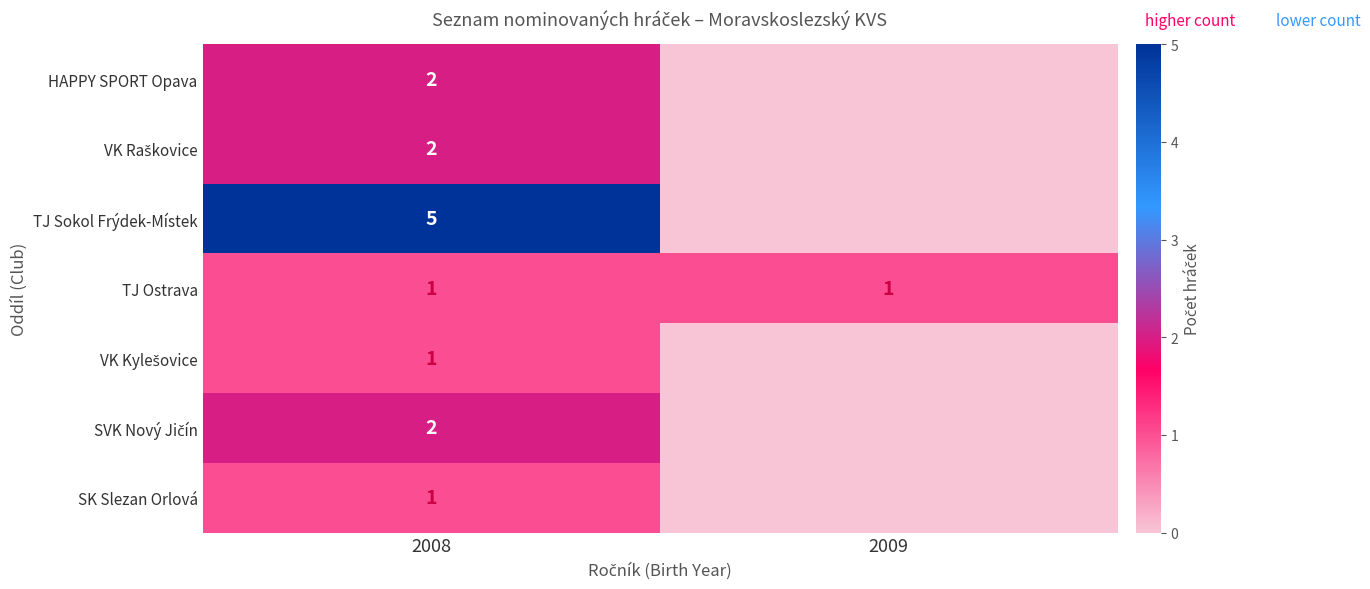

The value of TJ Ostrava at 2008 is 0. True or false?

False